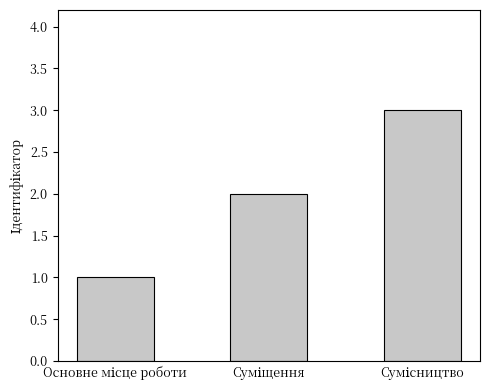

What is the maximum value shown in the chart?

3